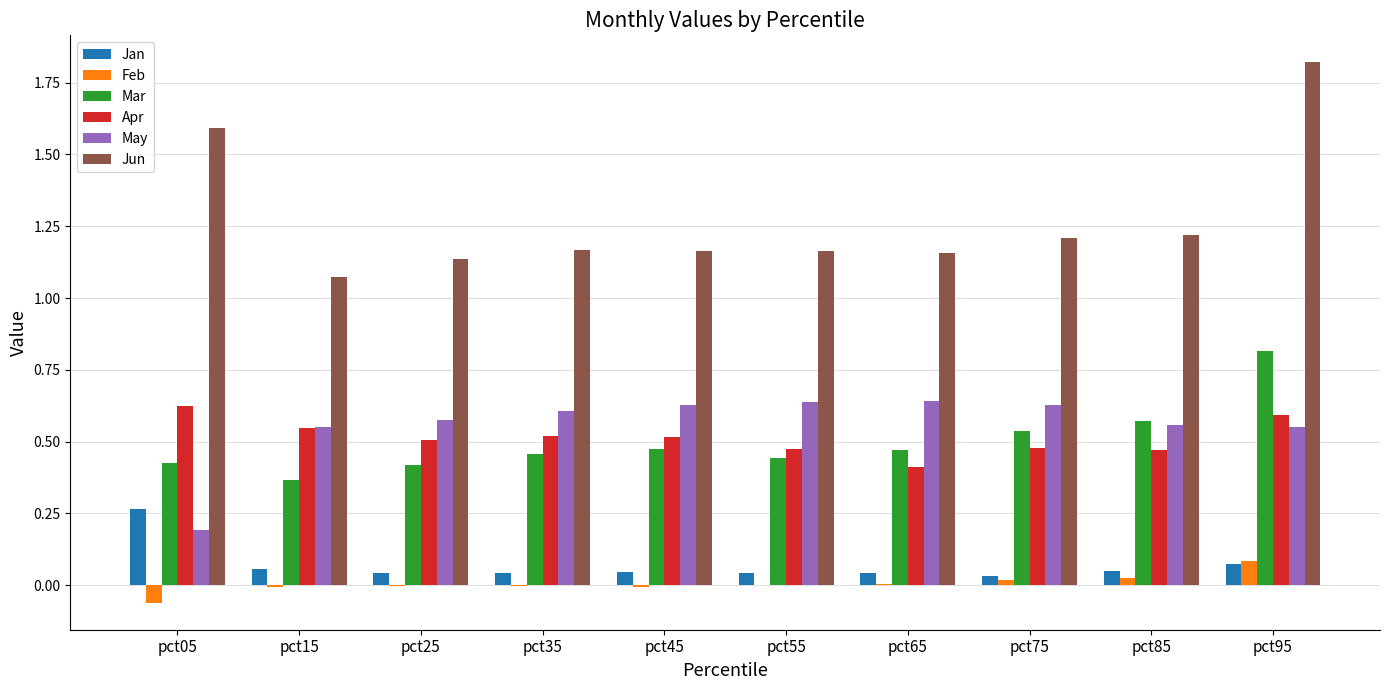

Does the chart contain stacked bars?

No